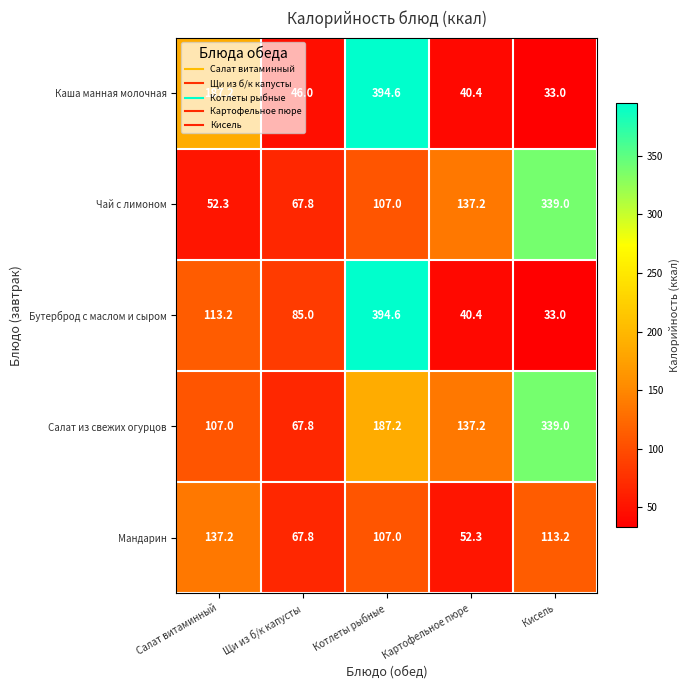

Rank the categories by Бутерброд с маслом и сыром value from lowest to highest.

Кисель, Картофельное пюре, Щи из б/к капусты, Салат витаминный, Котлеты рыбные